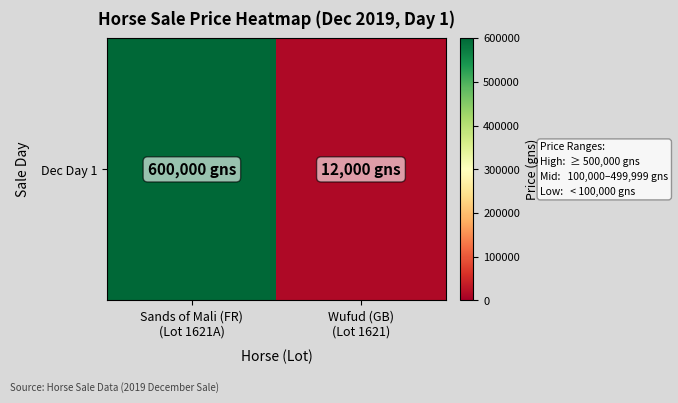

Reading left to right, extract all data points from this chart.

600000	12000